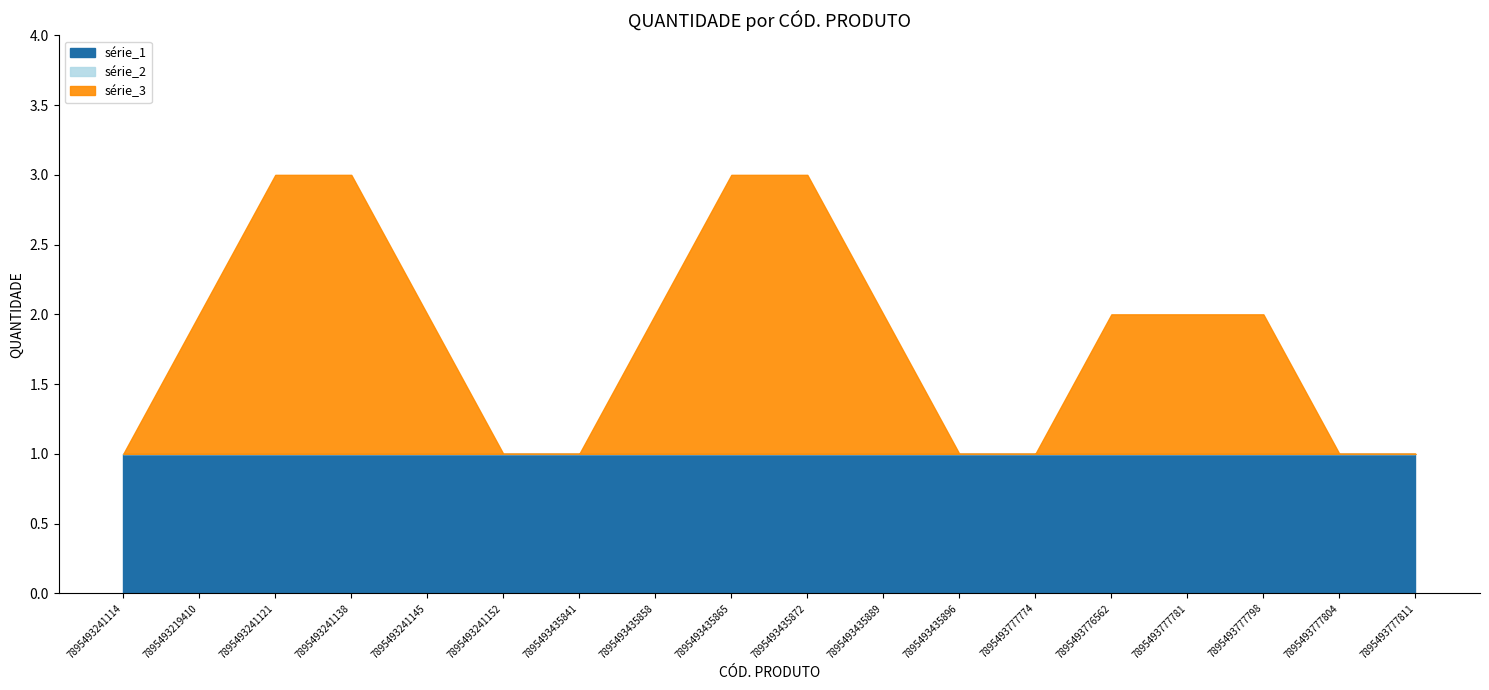

Is it true that the value at 7895493435841 is 2?

False